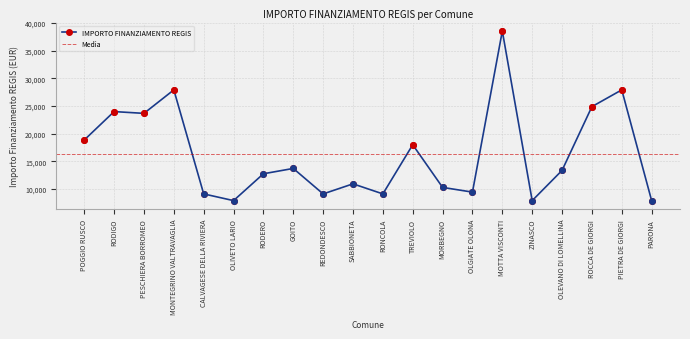

Is it true that the value at RODERO is 12747?

True